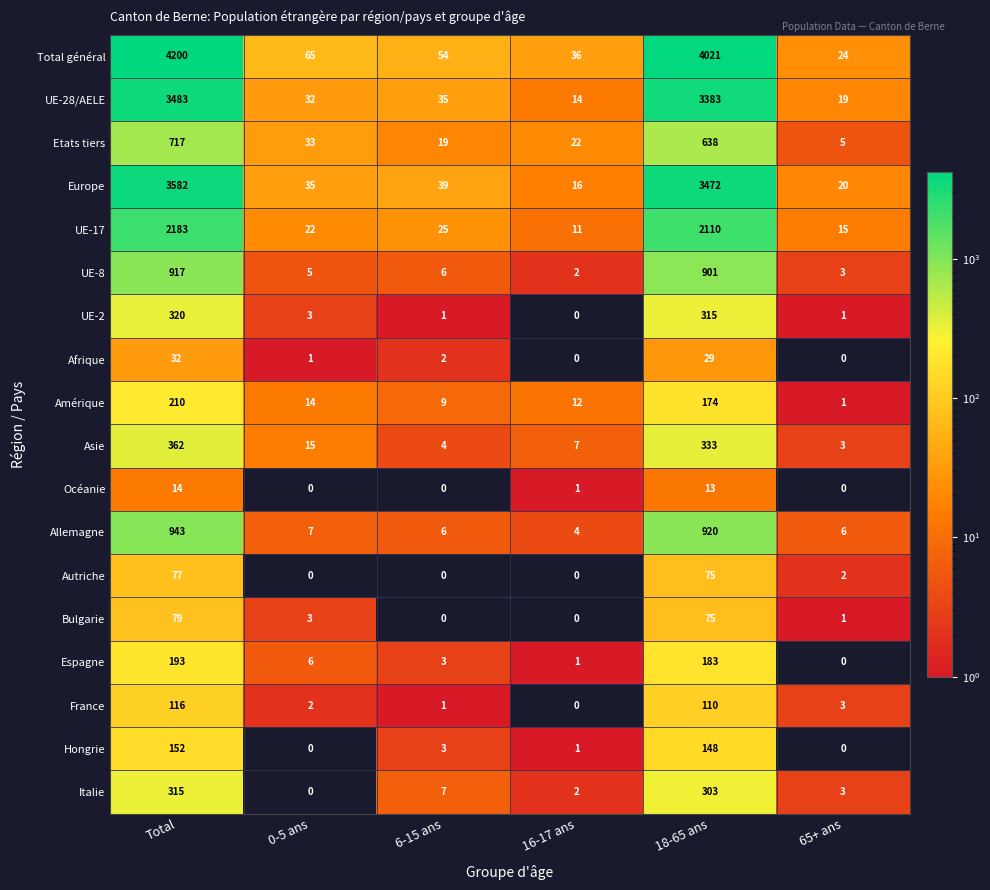

At how many categories does at least one series exceed 1222?

2